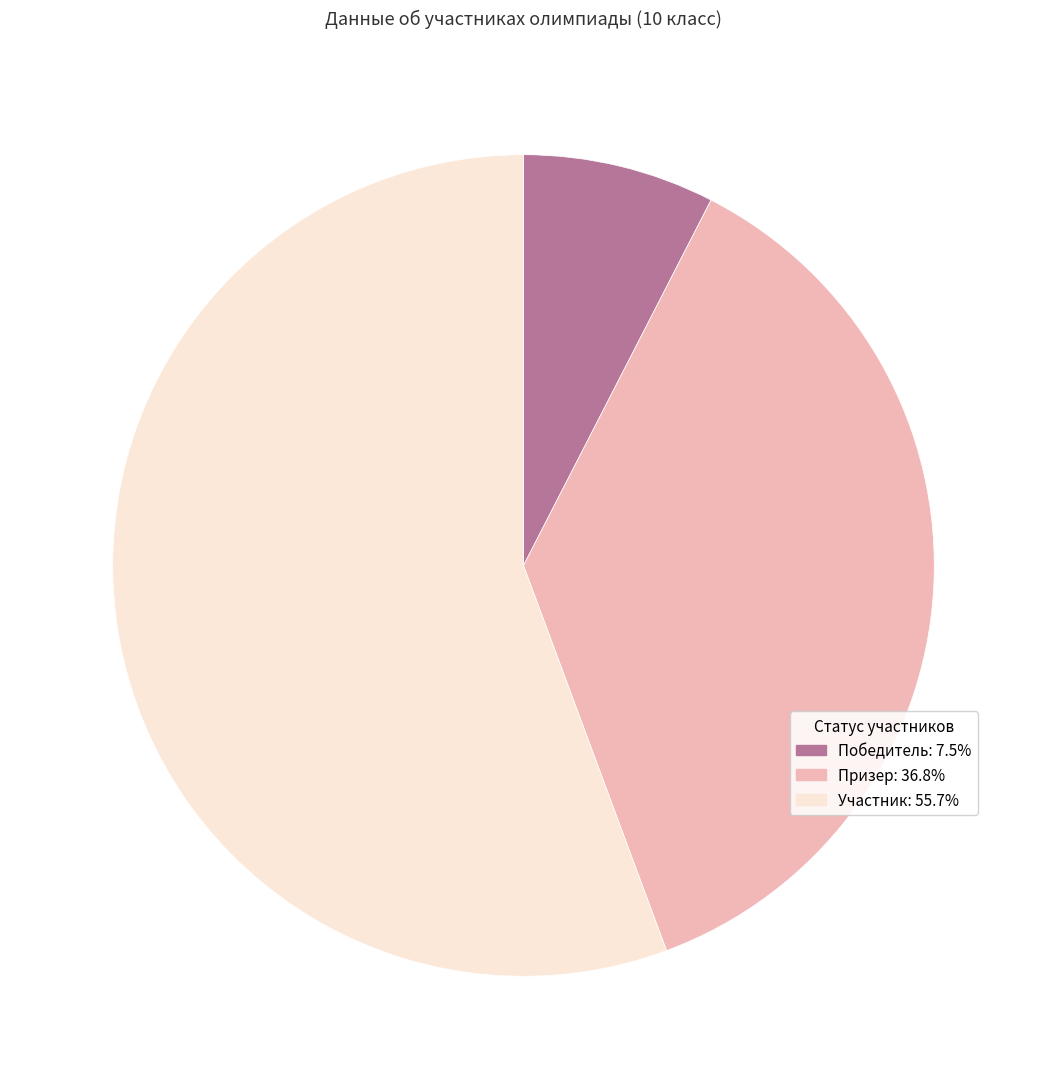

Is there a majority slice in this chart?

Yes